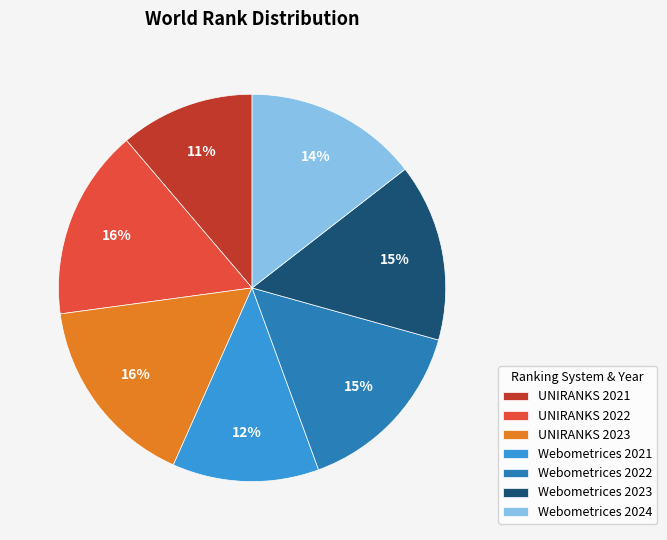

How many segments does this pie chart have?

7